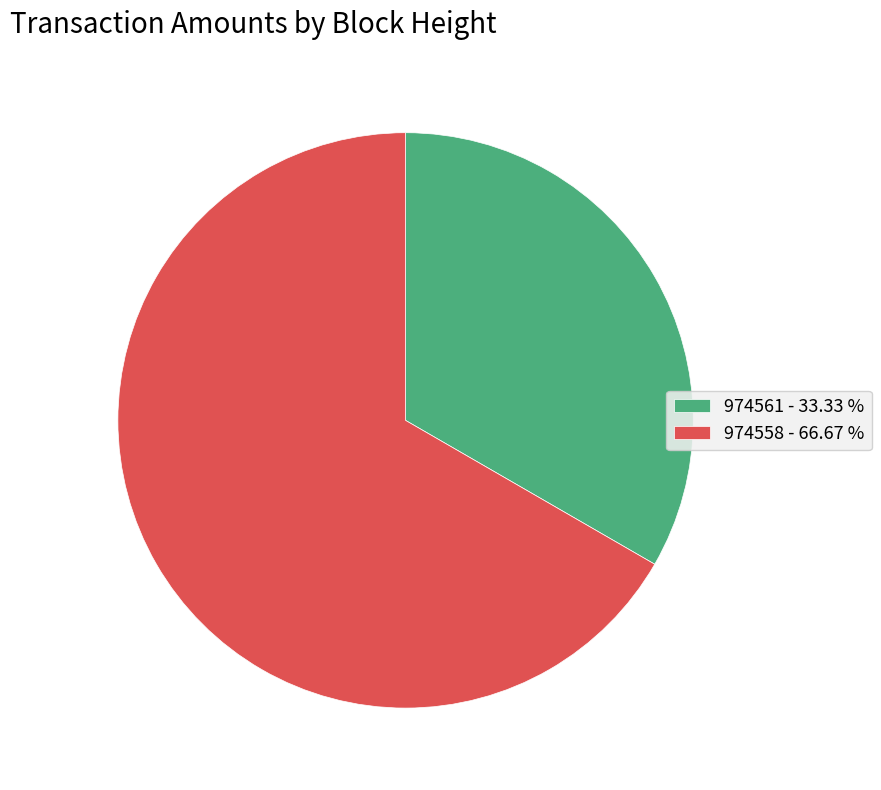

Do 974561 - 33.33 % and 974558 - 66.67 % together represent more than half of the pie?

Yes